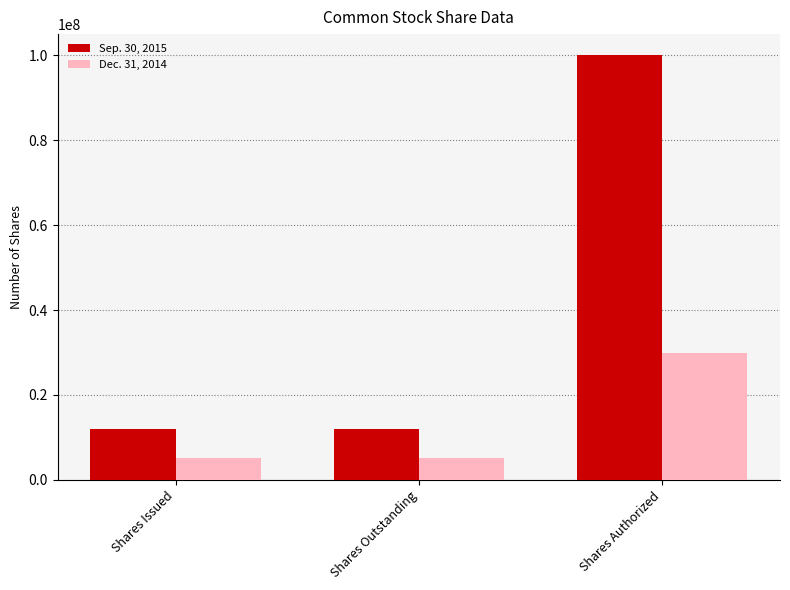

Which label corresponds to the largest value in the chart?

Shares Authorized